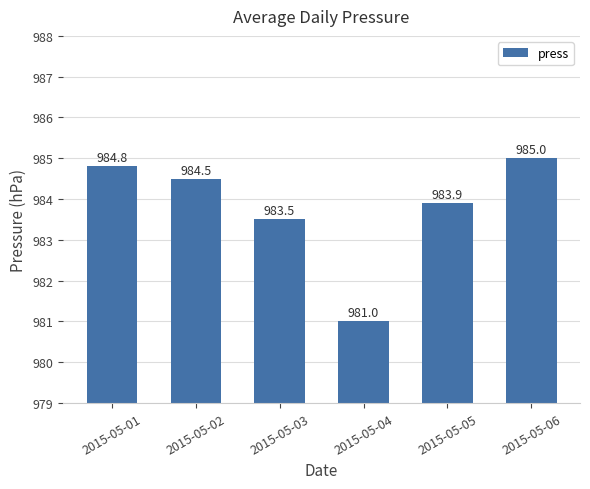

What is the sum of the values at 2015-05-06 and 2015-05-05?

1968.9